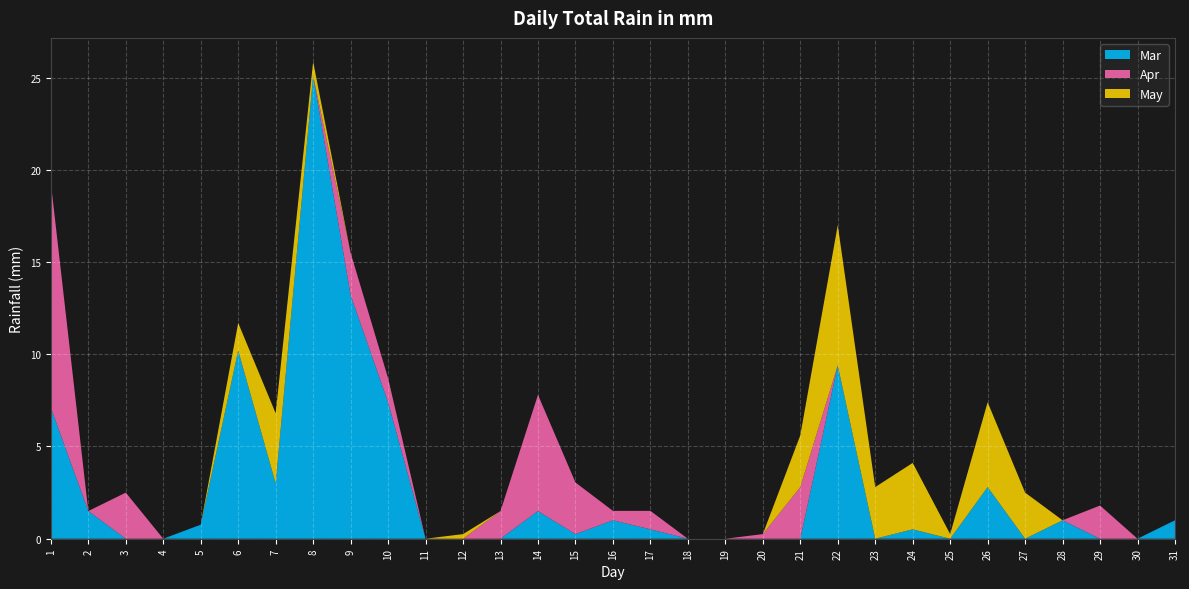

Reading left to right, what are all the values shown in this chart?

Mar: 1=7.1	2=1.5	3=0.0	4=0.0	5=0.8	6=10.2	7=3.0	8=25.1	9=13.2	10=7.4	11=0.0	12=0.0	13=0.0	14=1.5	15=0.2	16=1.0	17=0.5	18=0.0	19=0.0	20=0.0	21=0.0	22=9.4	23=0.0	24=0.5	25=0.0	26=2.8	27=0.0	28=1.0	29=0.0	30=0.0	31=1.0
Apr: 1=12.2	2=0.0	3=2.5	4=0.0	5=0.0	6=0.0	7=0.0	8=0.0	9=2.3	10=1.3	11=0.0	12=0.0	13=1.5	14=6.3	15=2.8	16=0.5	17=1.0	18=0.0	19=0.0	20=0.2	21=2.8	22=0.0	23=0.0	24=0.0	25=0.0	26=0.0	27=0.0	28=0.0	29=1.8	30=0.0	31=0.0
May: 1=0.0	2=0.0	3=0.0	4=0.0	5=0.0	6=1.5	7=3.8	8=0.8	9=0.0	10=0.0	11=0.0	12=0.2	13=0.0	14=0.0	15=0.0	16=0.0	17=0.0	18=0.0	19=0.0	20=0.0	21=2.8	22=7.6	23=2.8	24=3.6	25=0.2	26=4.6	27=2.5	28=0.0	29=0.0	30=0.0	31=0.0